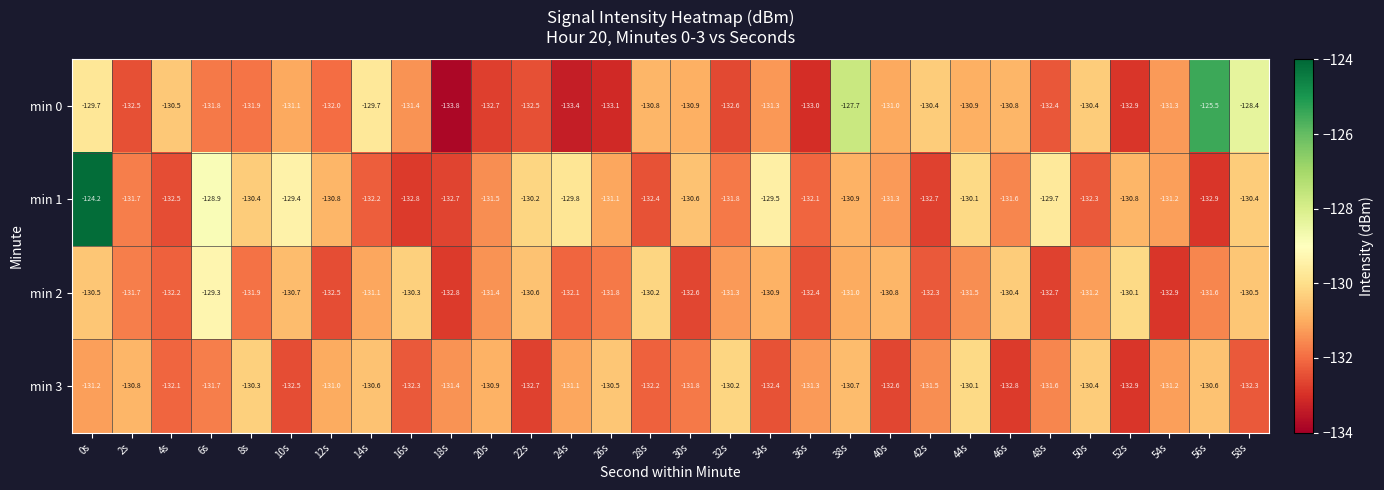

The min 1 series shows -184.8 at 8s. True or false?

False